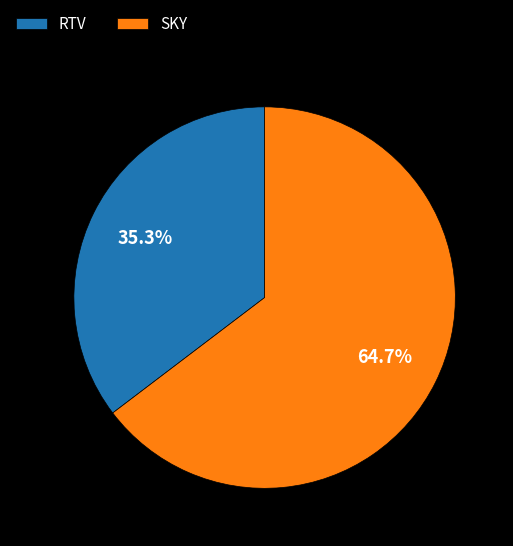

How many slices are in this pie chart?

2